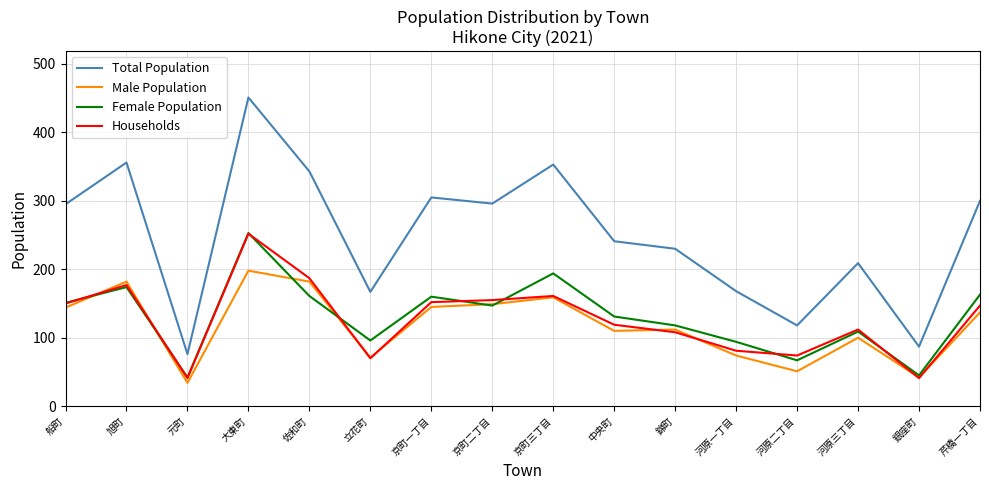

How many interior local valleys does the Total Population series have?

5